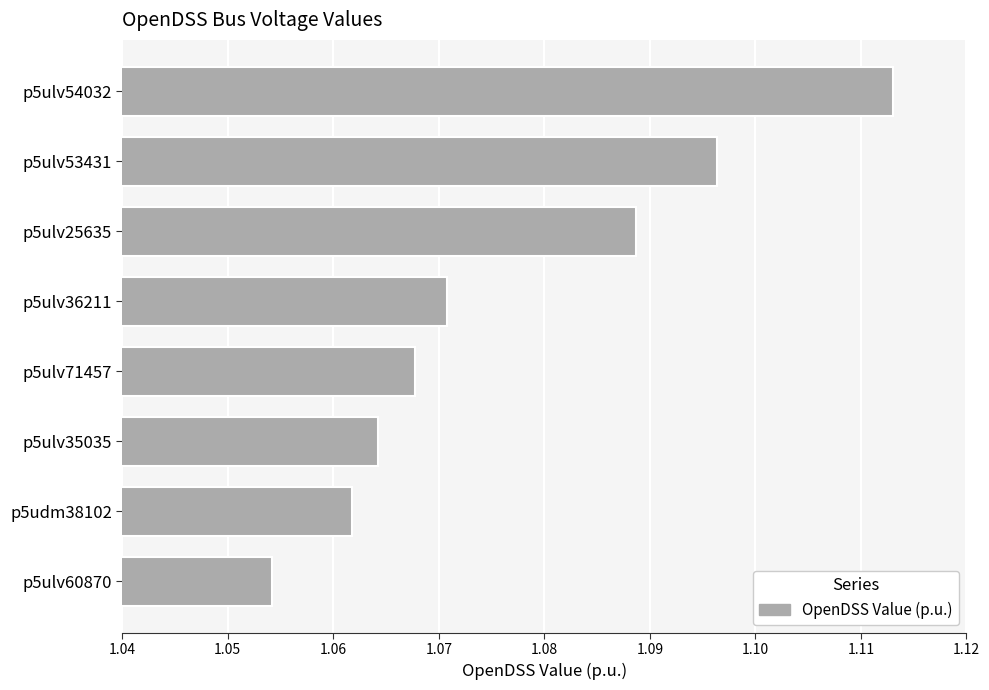

How many values are between 1 and 2?

8